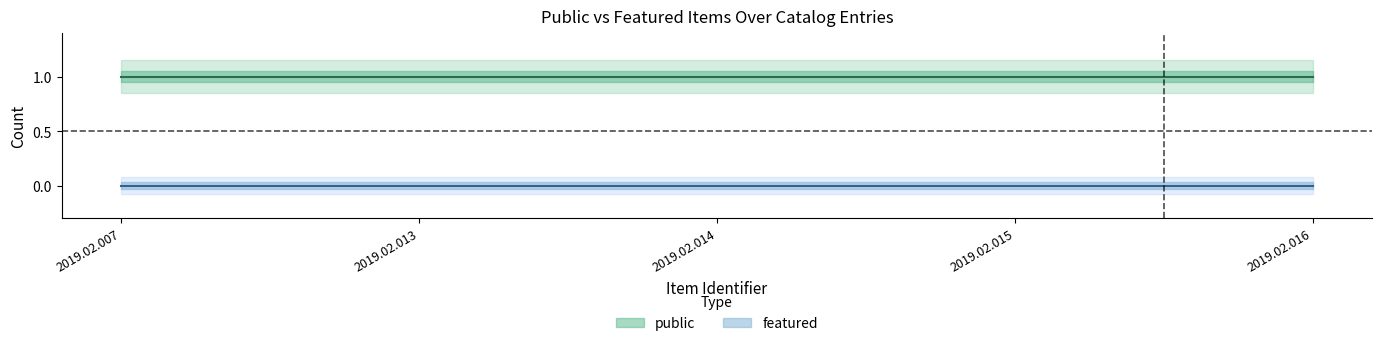

What is the spread (max minus min) of values at 2019.02.015?

1